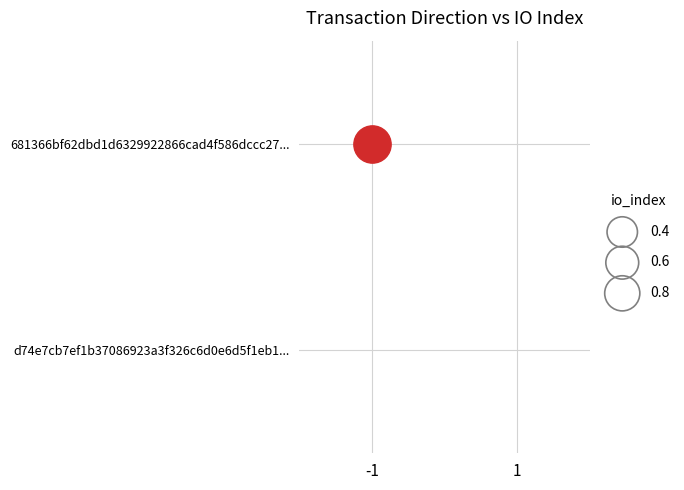

At how many categories does at least one series exceed 0?

1